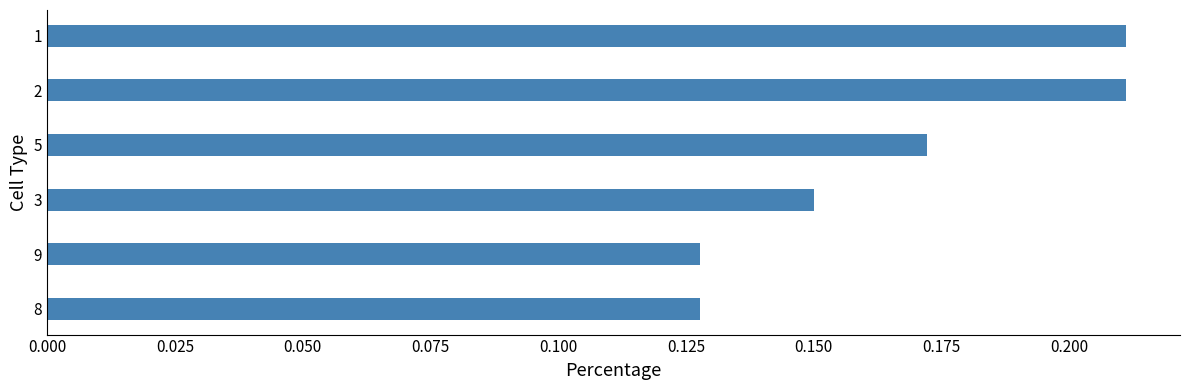

The chart shows a value of 0.2 at 8. True or false?

False